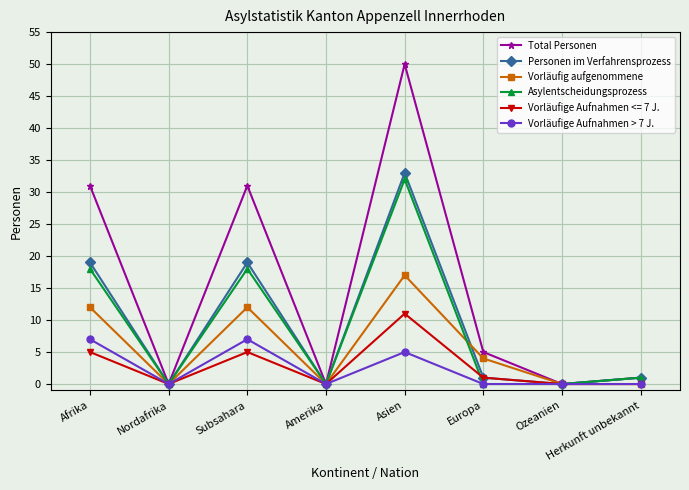

What is the highest value of the Total Personen series?

50